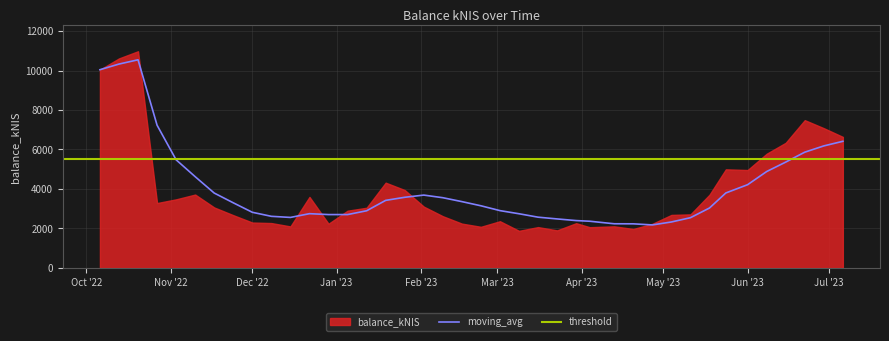

Approximately how many times larger is the value at 2023-04-04 compared to 2023-05-04?

1.0